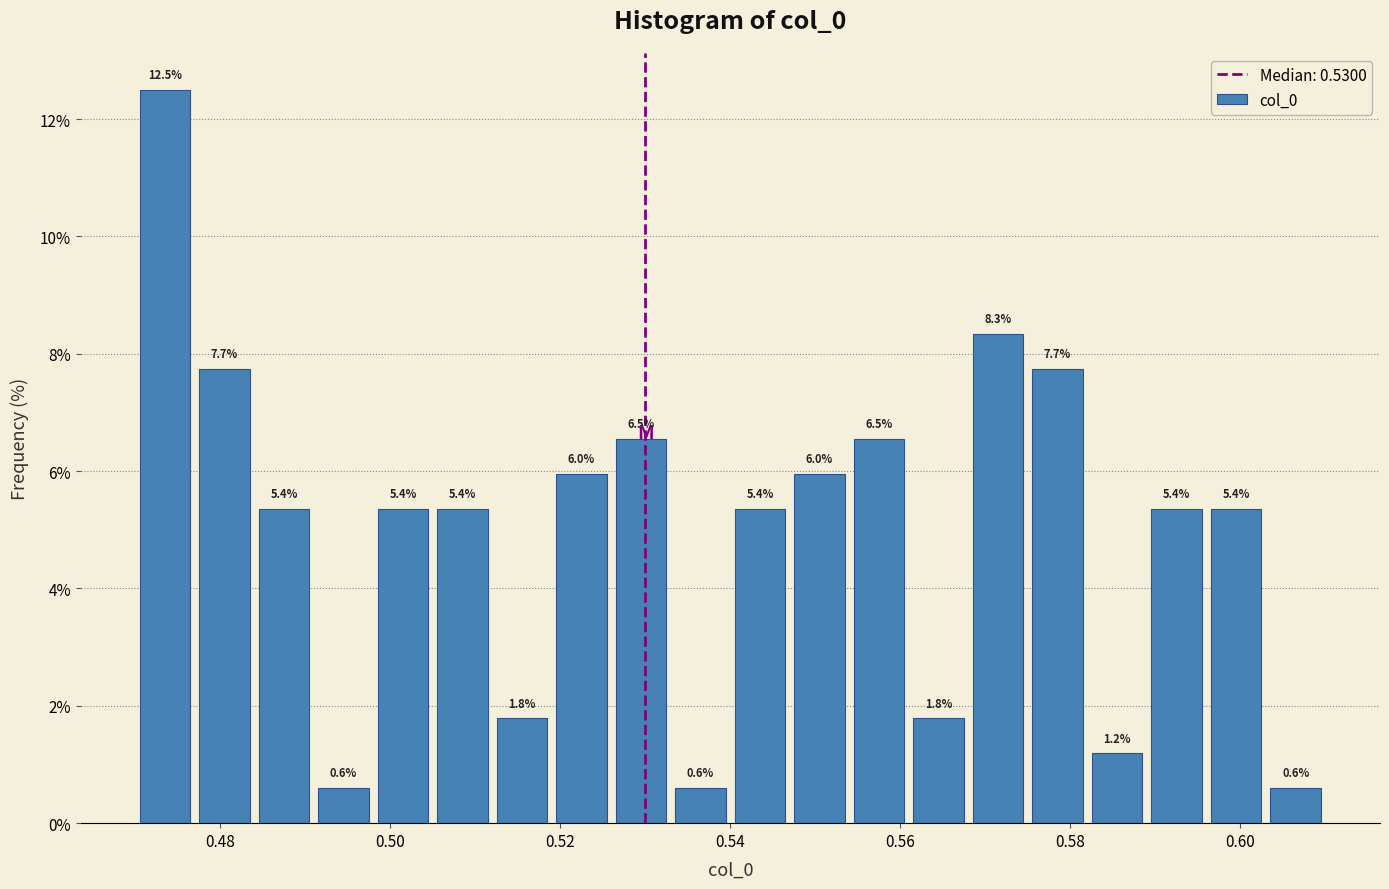

Around what value on the x-axis is the tallest bar? Give the approximate position of its centre, as read against the axis.

0.474